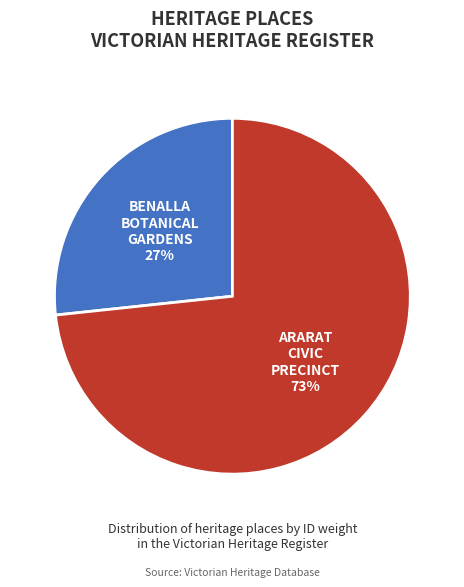

To the nearest percent, what is the average slice percentage?

50%